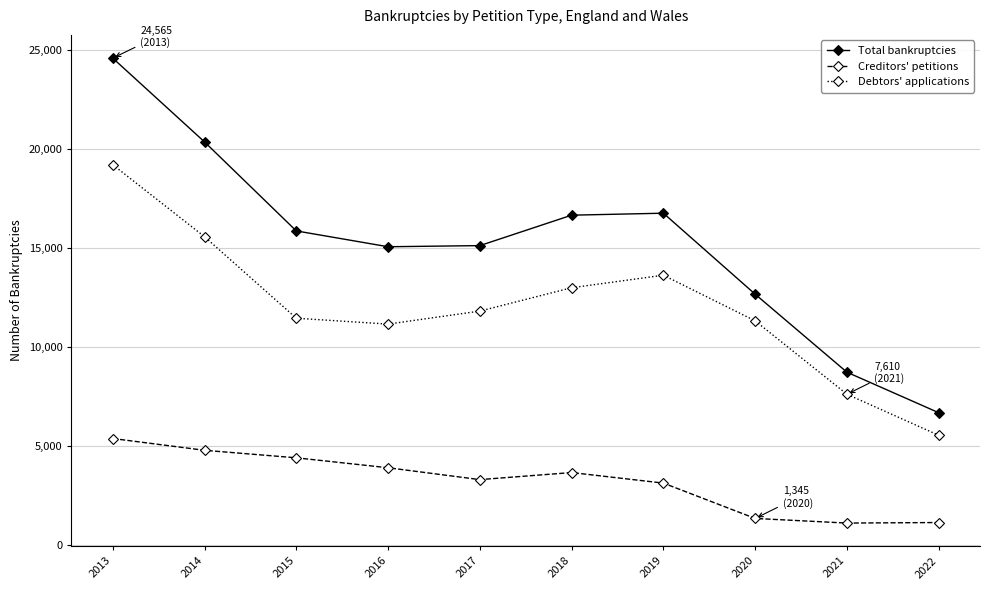

How many categories are shown in the chart?

10